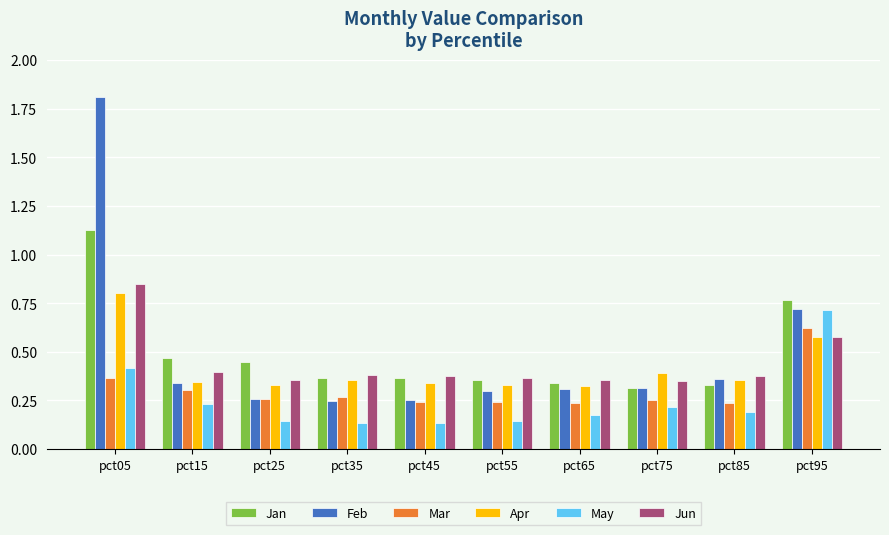

True or false: Jan has a value of 0.4 at pct25.

True